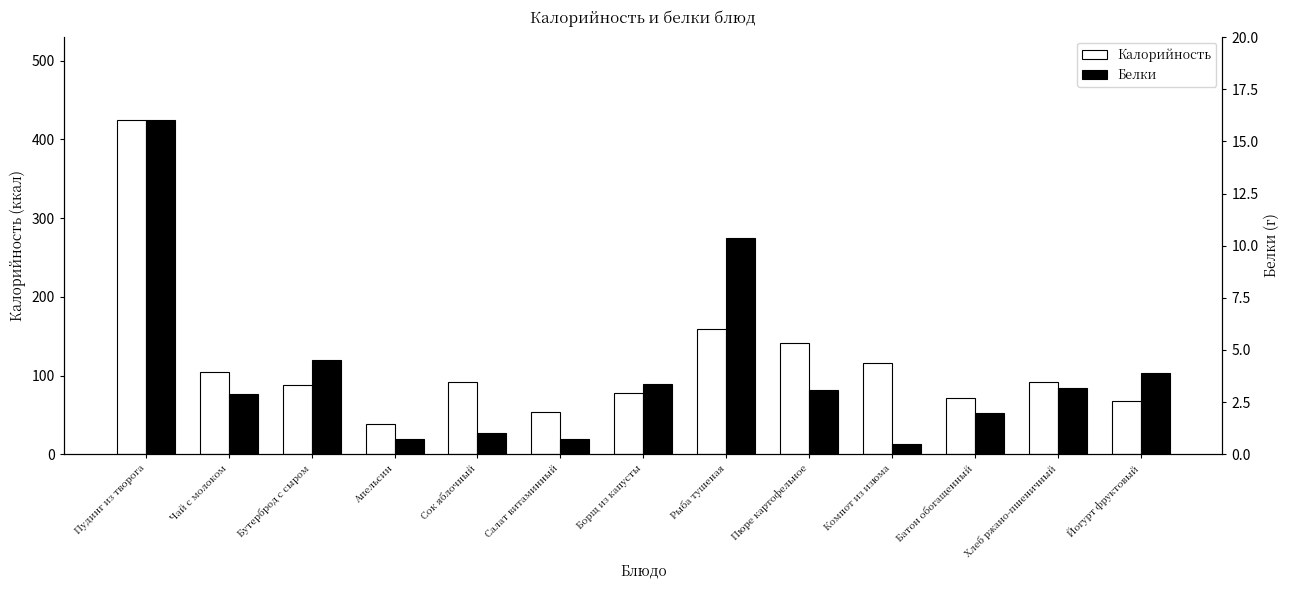

Is the value of Белки at Сок яблочный greater than the value of Калорийность at Пюре картофельное?

No